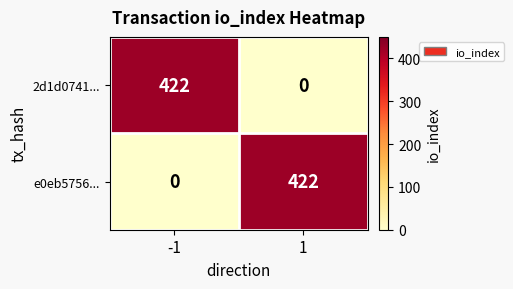

What is the difference between the highest and lowest values at -1?

422